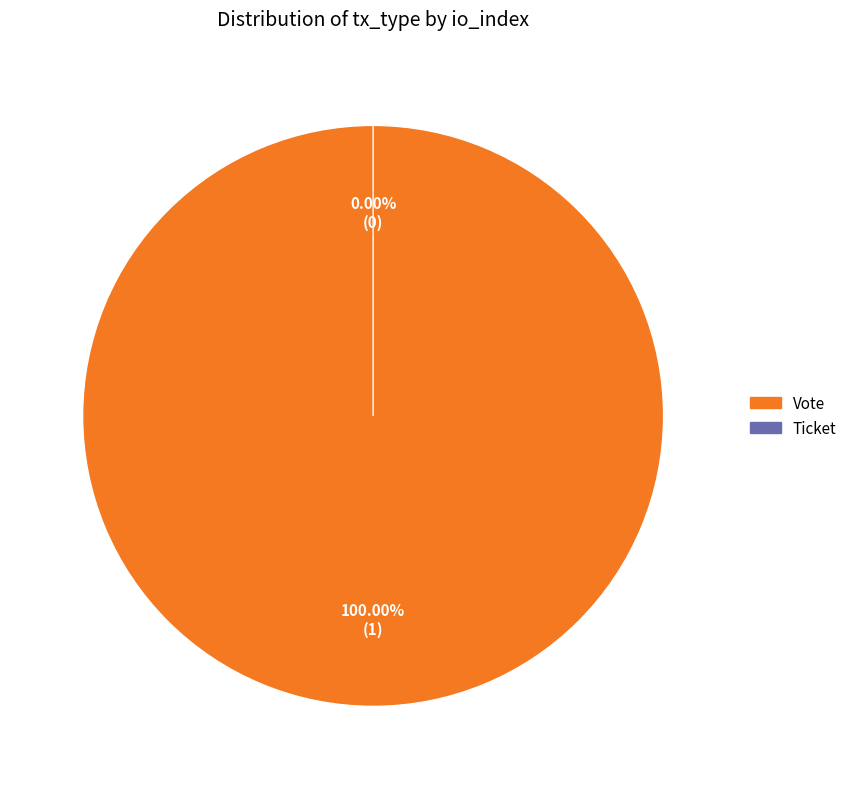

Is it true that Ticket is 10% of the pie?

False